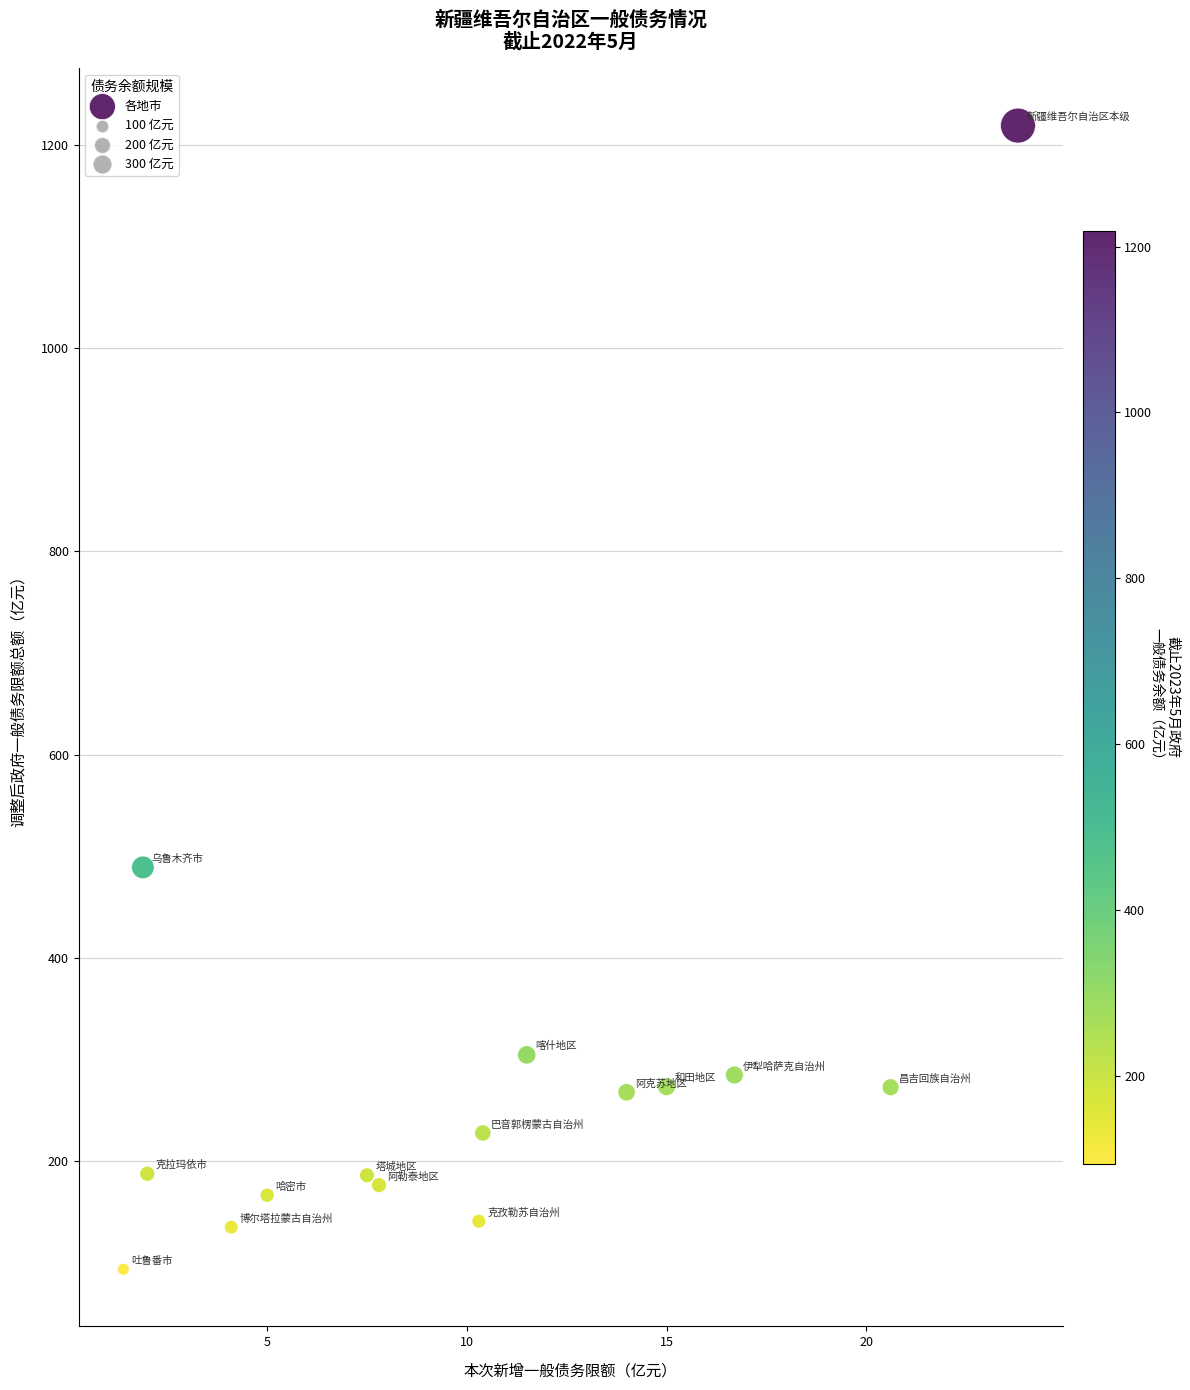

What Y value in the scatter plot is closest to 656?

489.1